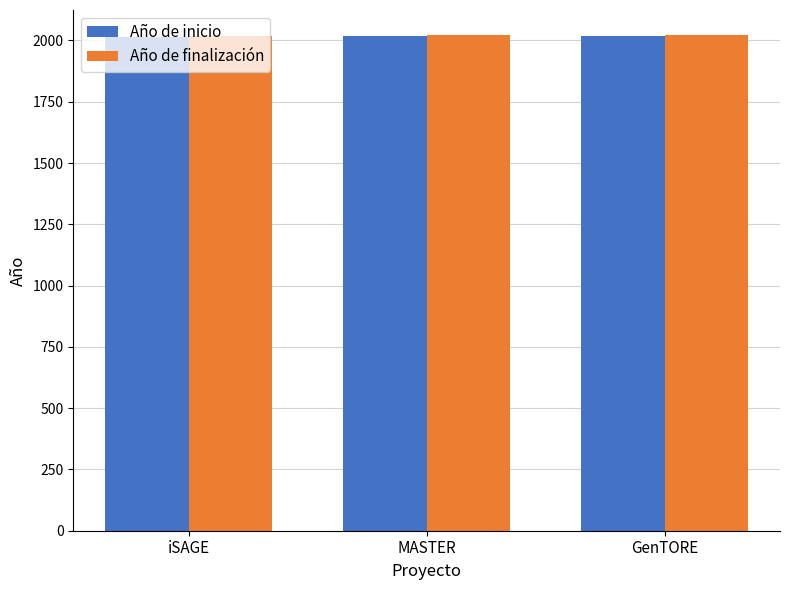

The value of Año de inicio at GenTORE is 2017. True or false?

True